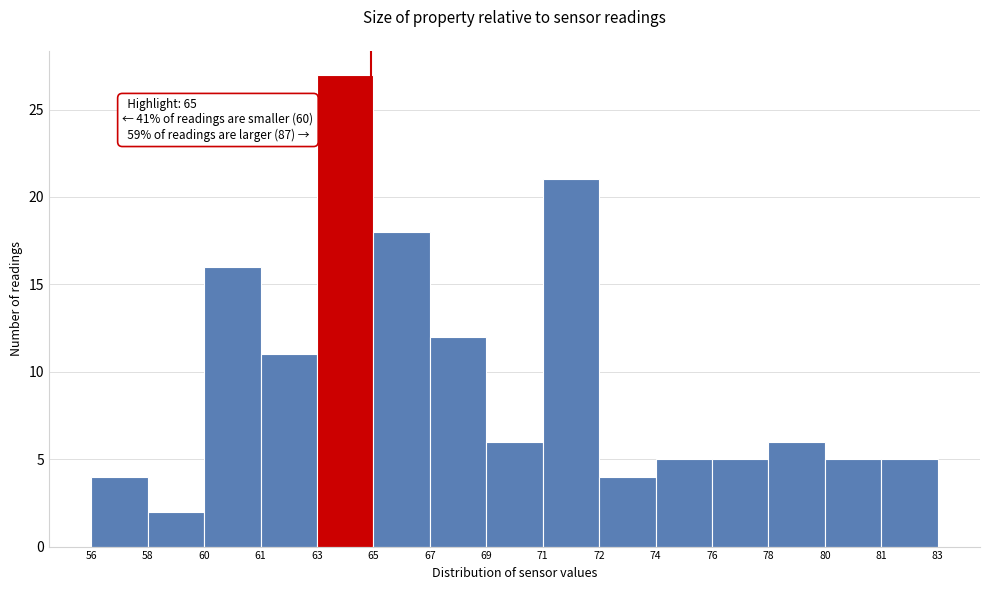

Reading right to left, transcribe all the data shown in this chart.

5	5	6	5	5	4	21	6	12	18	27	11	16	2	4